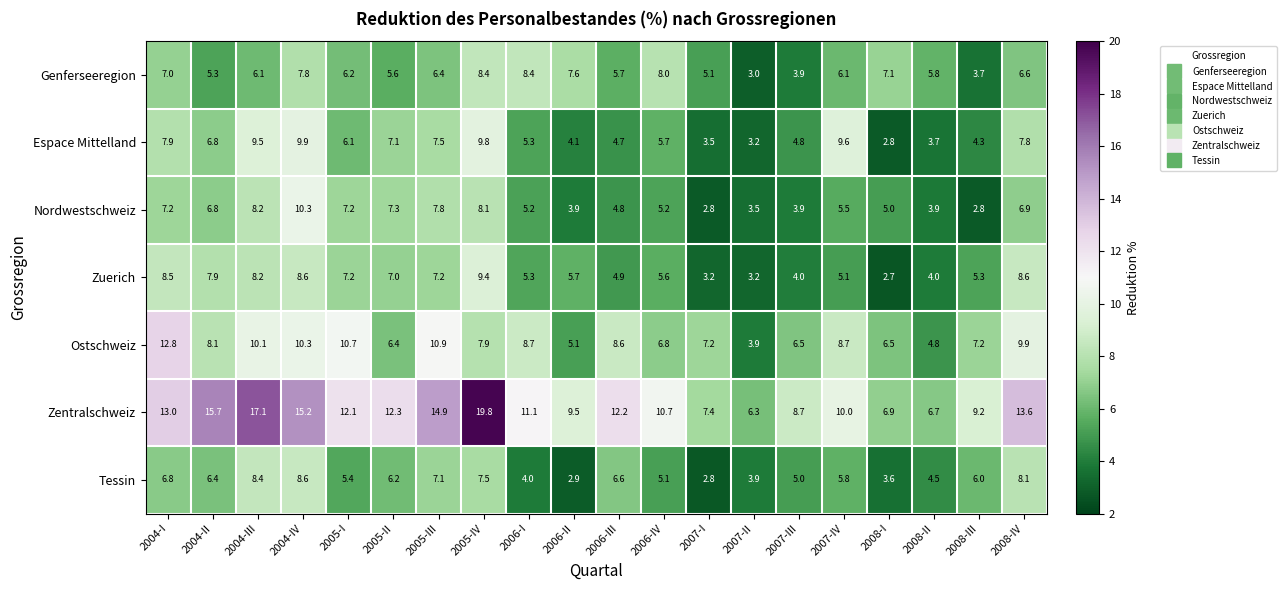

Is it true that Tessin equals 8.6 at 2004-IV?

True